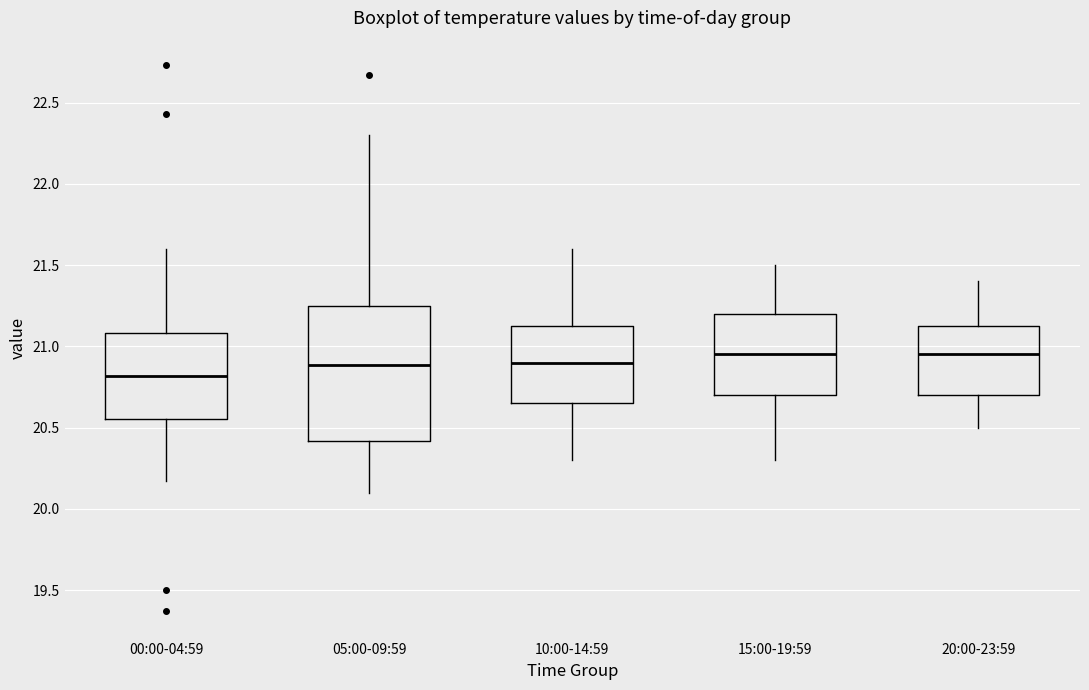

Where does the upper whisker of the box for 20:00-23:59 end on the y-axis? The values are not printed on the chart, so give them approximately, as read against the axis.

21.40